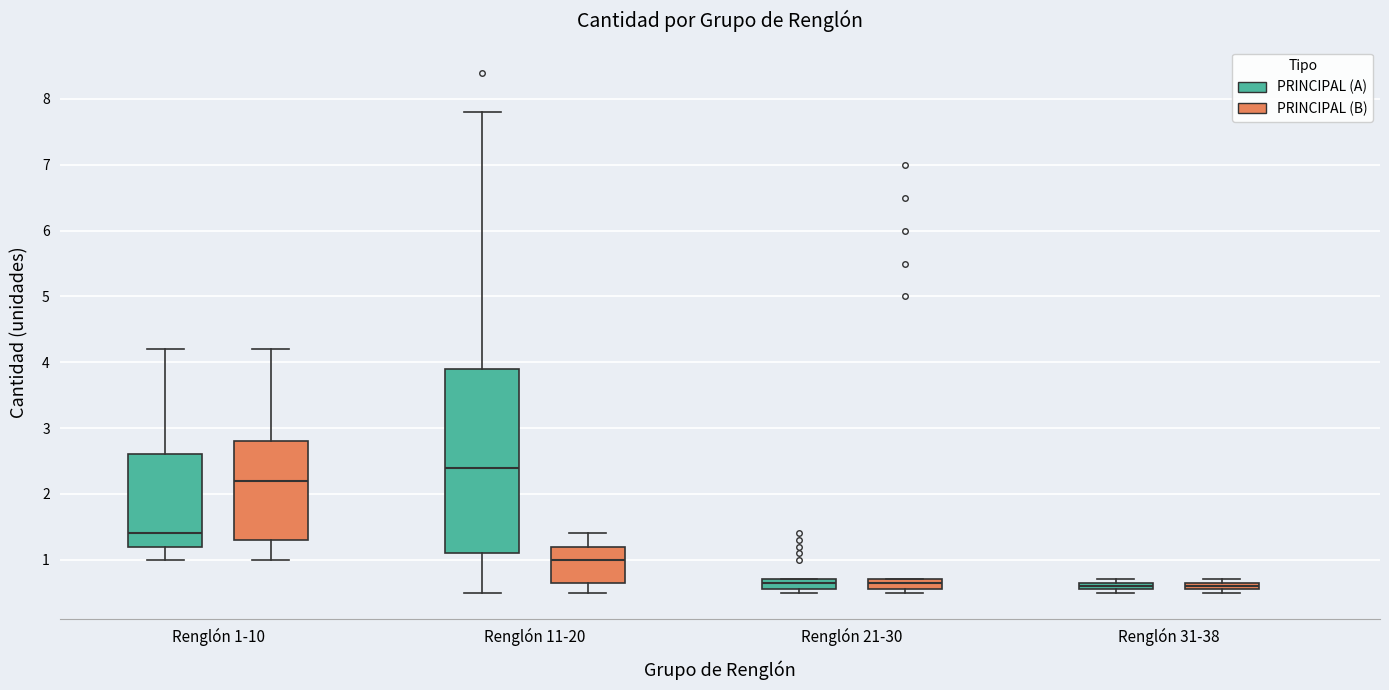

Which box has the highest median line?

Renglón 11-20 (PRINCIPAL (A))